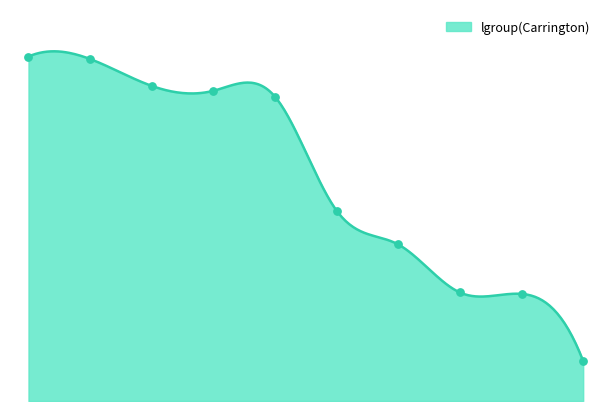

Approximately how many times larger is the value at 7 compared to 9?

1.5